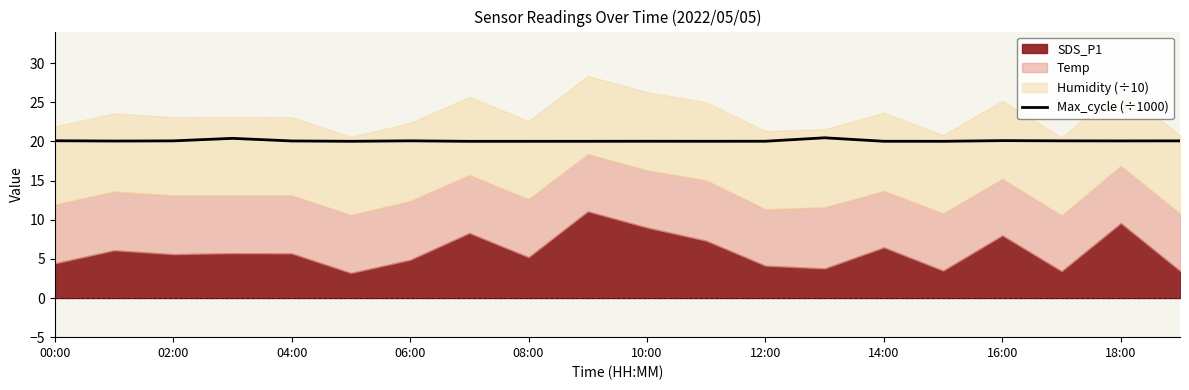

How many lines are shown in the chart?

1